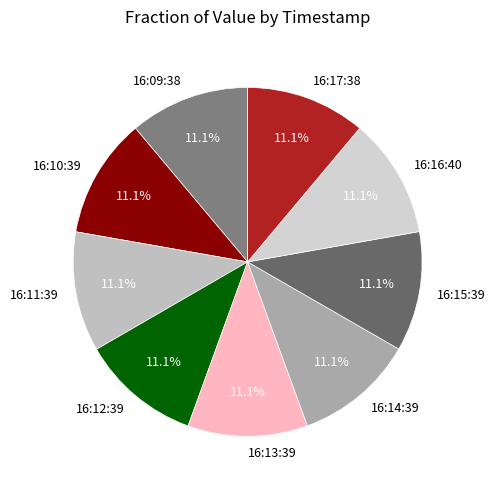

Is the sum of 16:17:38 and 16:15:39 greater than half?

No